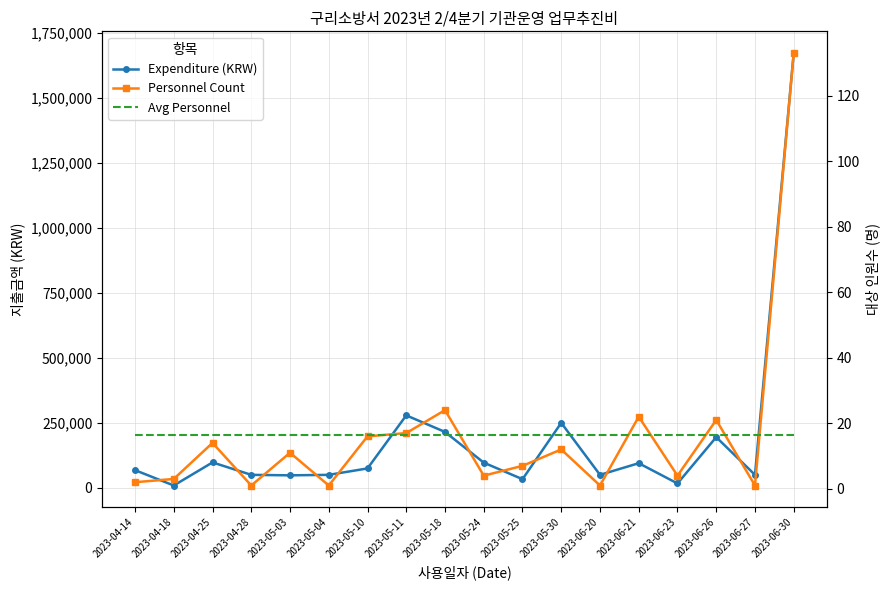

Read the Expenditure (KRW) value at 2023-06-27.

50000.0